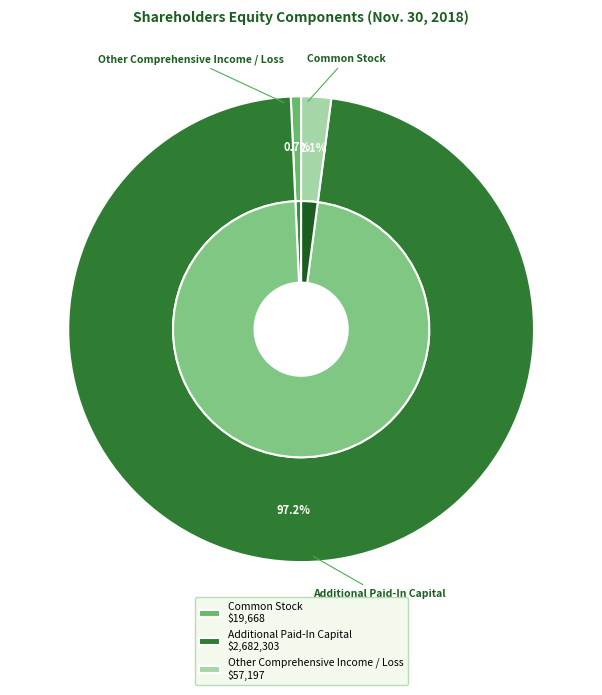

What percentage is NOT represented by Other Comprehensive Income / Loss?

97.9%